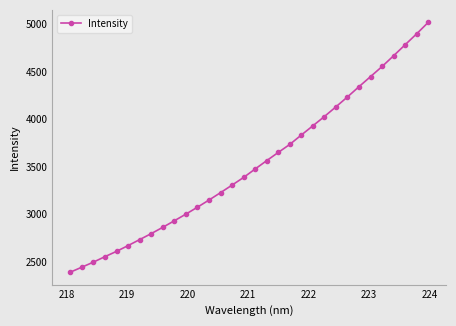

What is the difference between the maximum and second lowest values?

2572.2